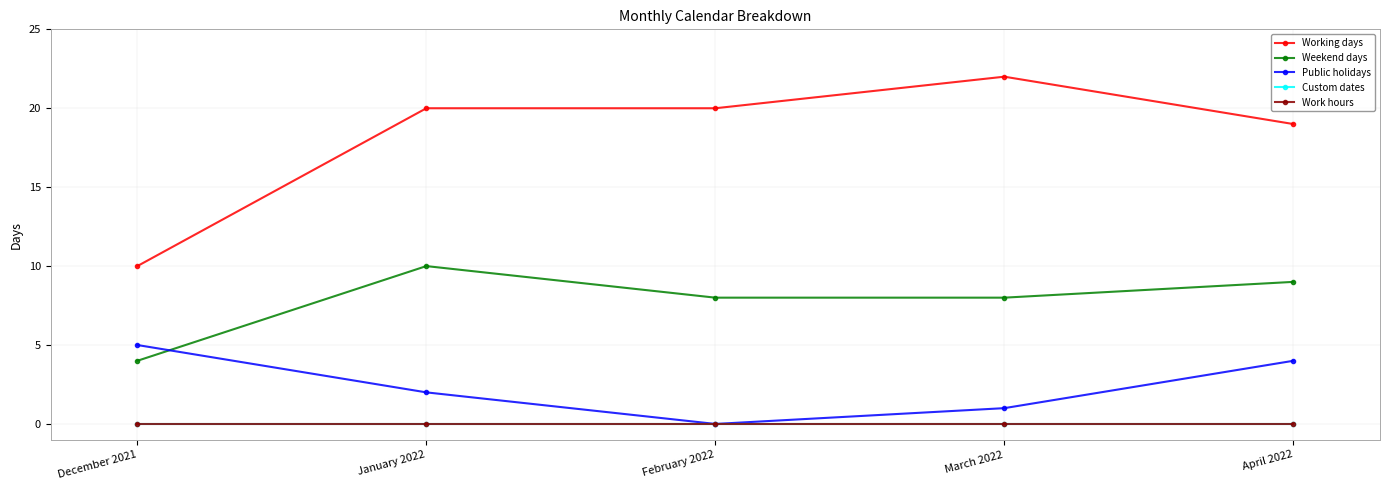

Does the chart have visible grid lines?

Yes